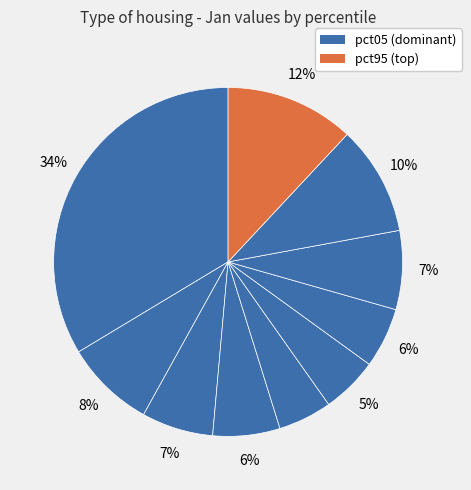

To the nearest percent, what is the difference between the largest and smallest slice percentages?

29%